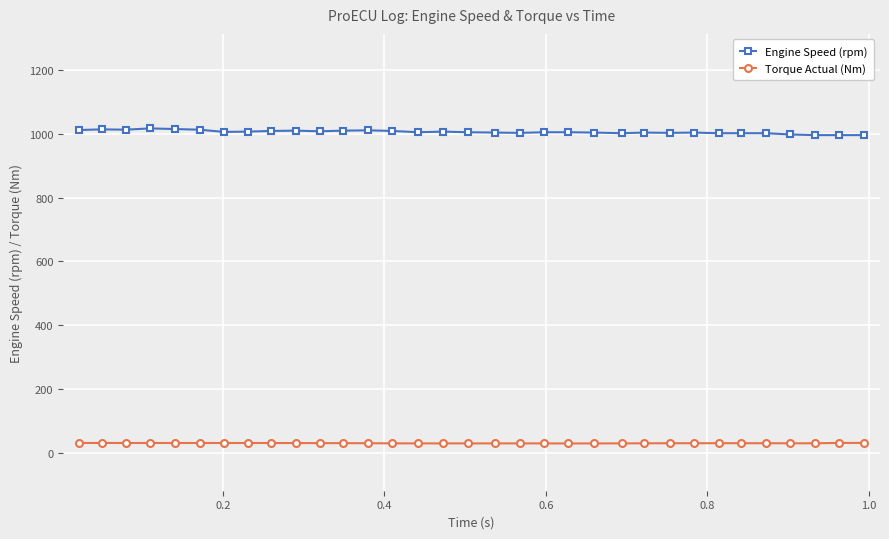

True or false: Torque Actual (Nm) and Engine Speed (rpm) intersect in this chart.

False